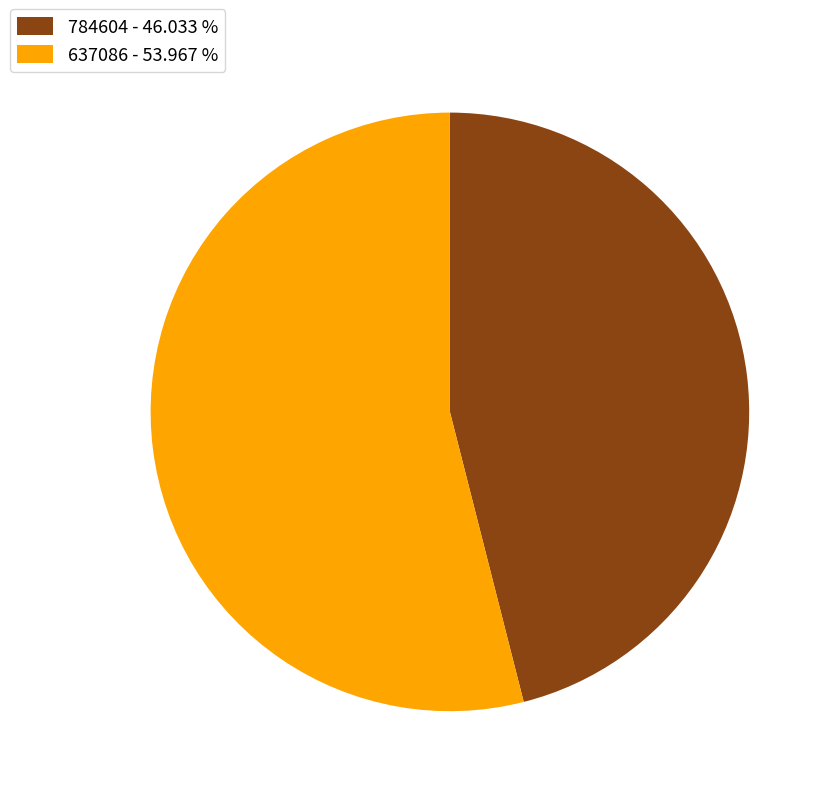

Which slice is the largest?

637086